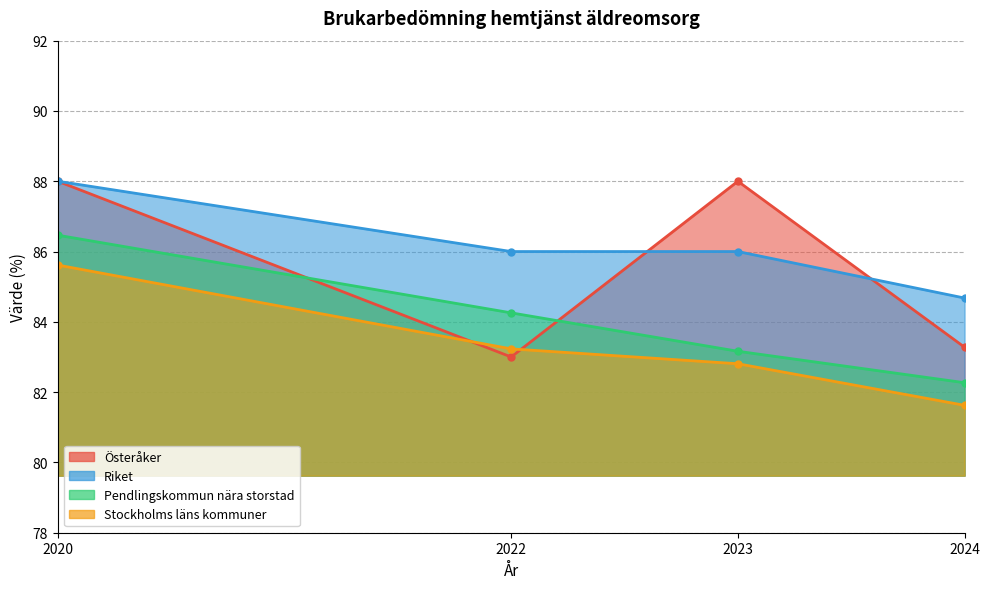

Reading left to right, extract all data points from this chart.

Österåker: 2020=88.0	2022=83.0	2023=88.0	2024=83.3
Riket: 2020=88.0	2022=86.0	2023=86.0	2024=84.7
Pendlingskommun nära storstad: 2020=86.5	2022=84.3	2023=83.2	2024=82.3
Stockholms läns kommuner: 2020=85.6	2022=83.2	2023=82.8	2024=81.6